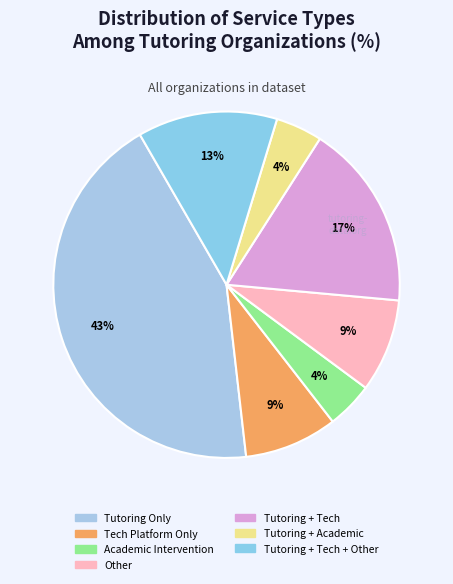

To the nearest percent, what is the difference between the largest and smallest slice percentages?

39%